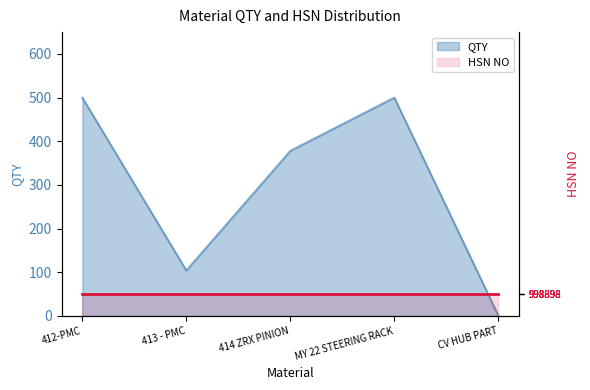

At which category does the data reach its first local peak?

MY 22 STEERING RACK